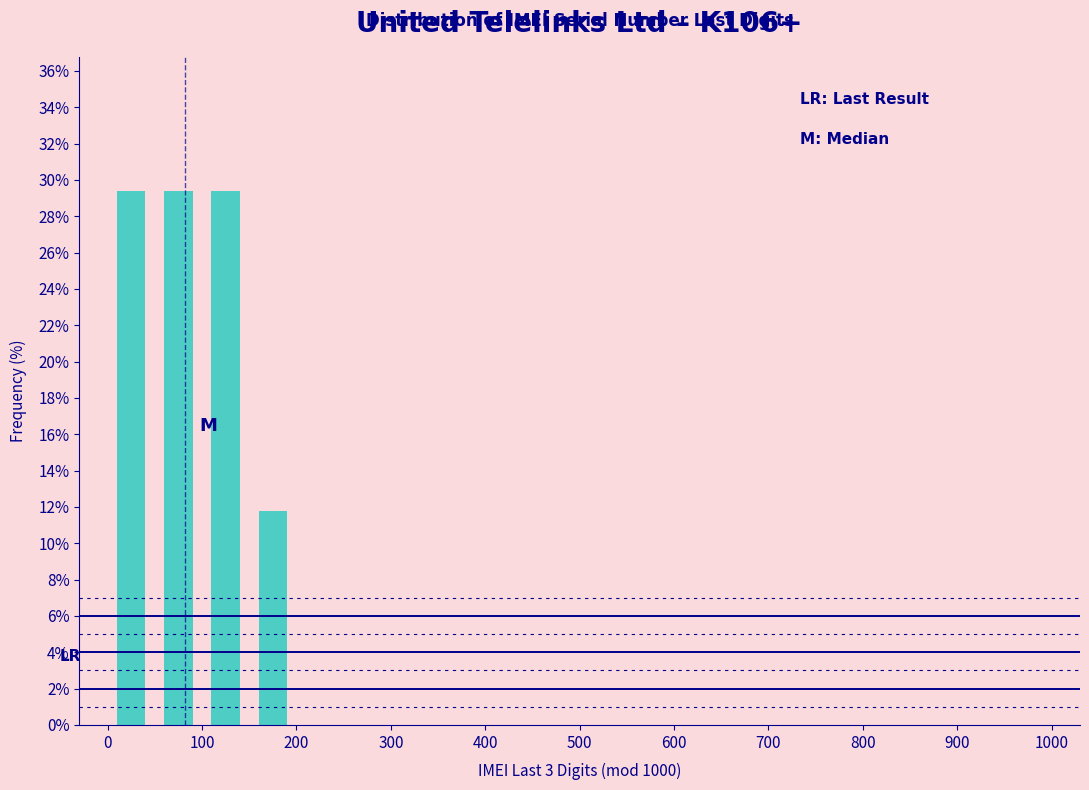

What is the height of the bar covering 150 to 200 on the x-axis? The values are not printed on the chart, so give them approximately, as read against the axis.

11.8